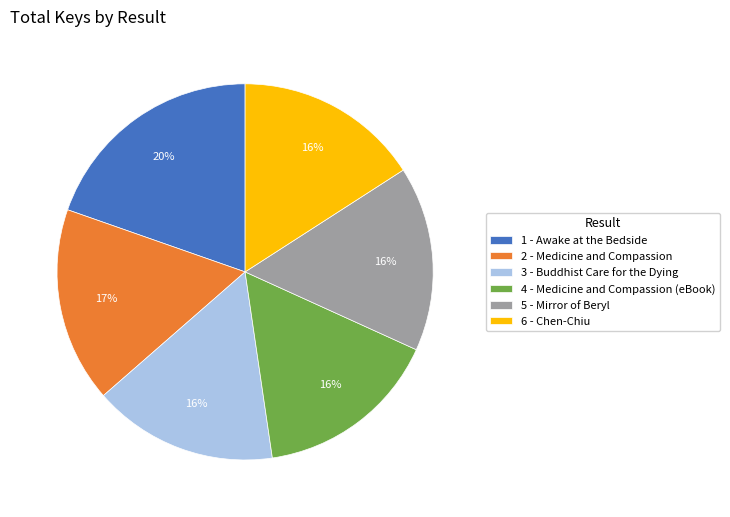

Is there any slice that represents more than half of the pie?

No